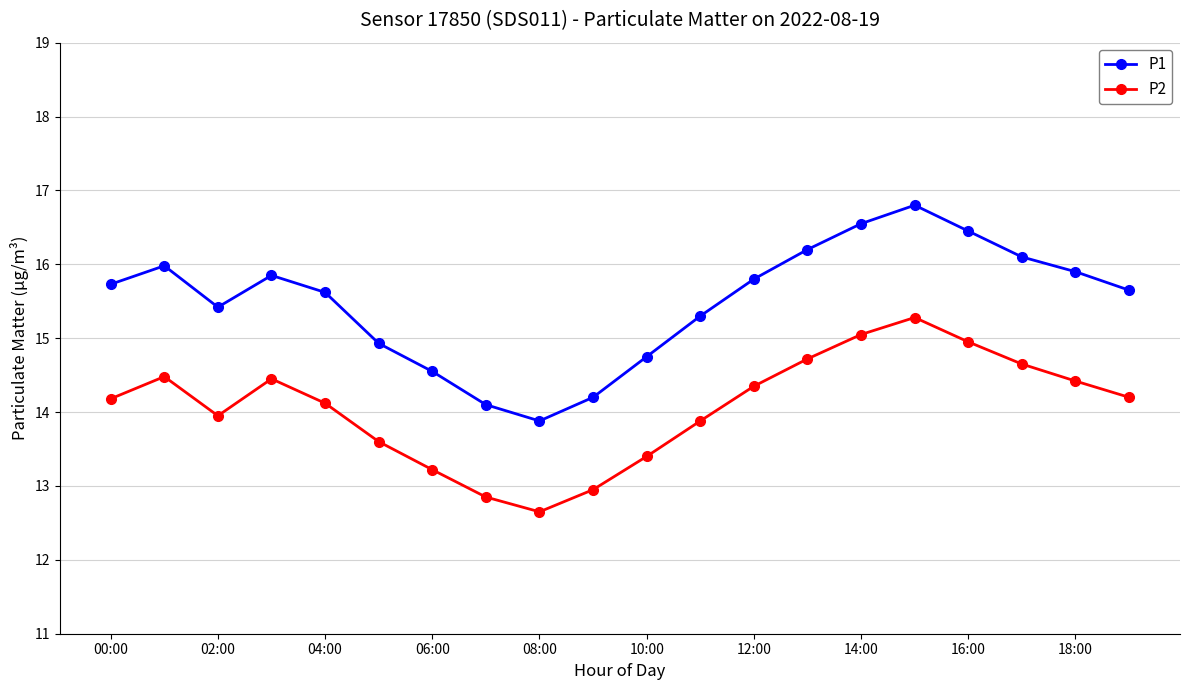

Which series has the widest spread of values?

P1